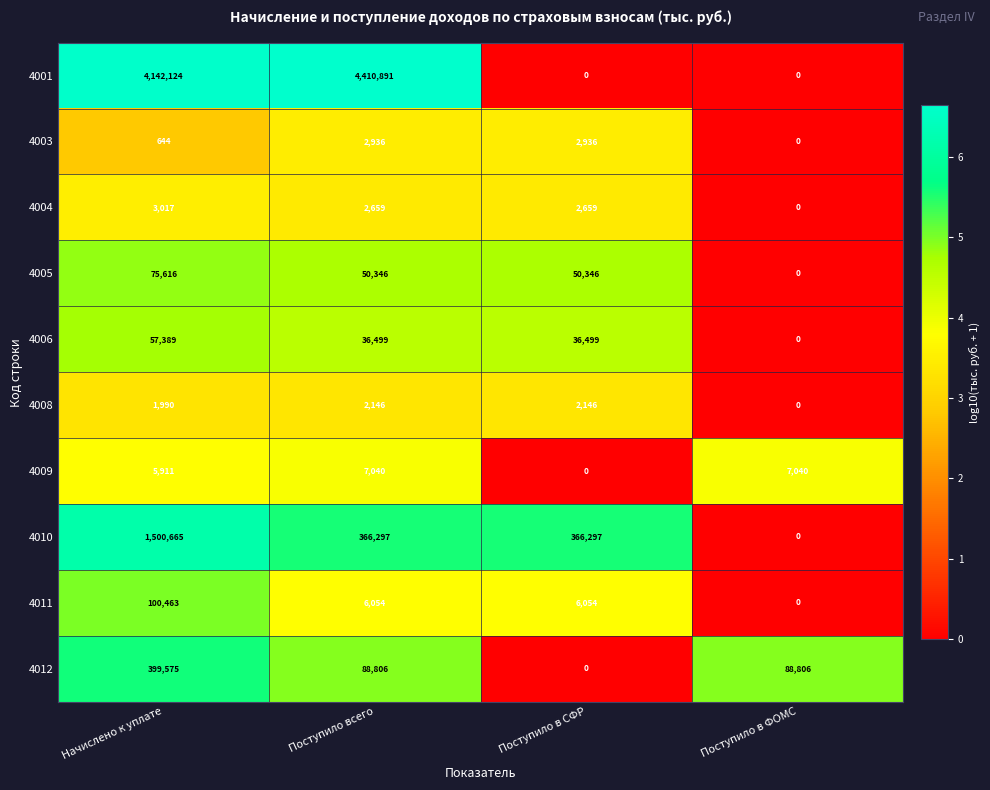

Is the value of 4006 at Начислено к уплате greater than the value of 4005 at Начислено к уплате?

No